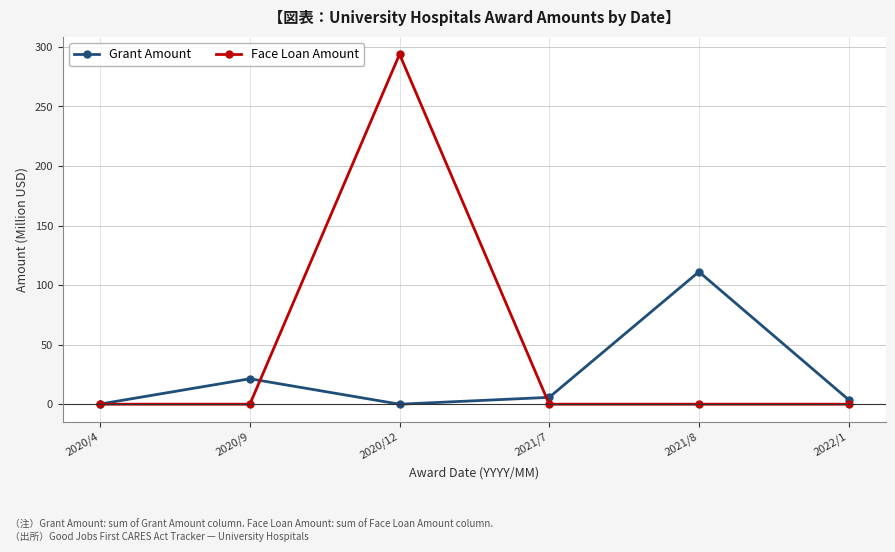

What value does the Face Loan Amount series have at 2020/12?

293.8